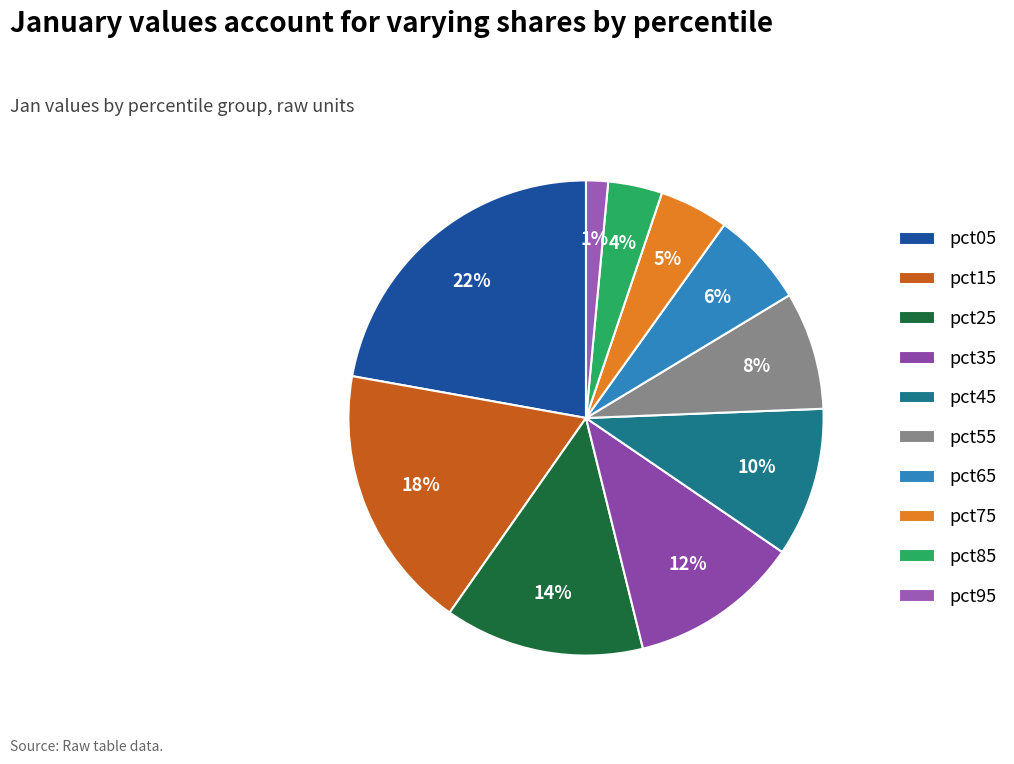

To the nearest percent, what portion does pct85 represent?

4%